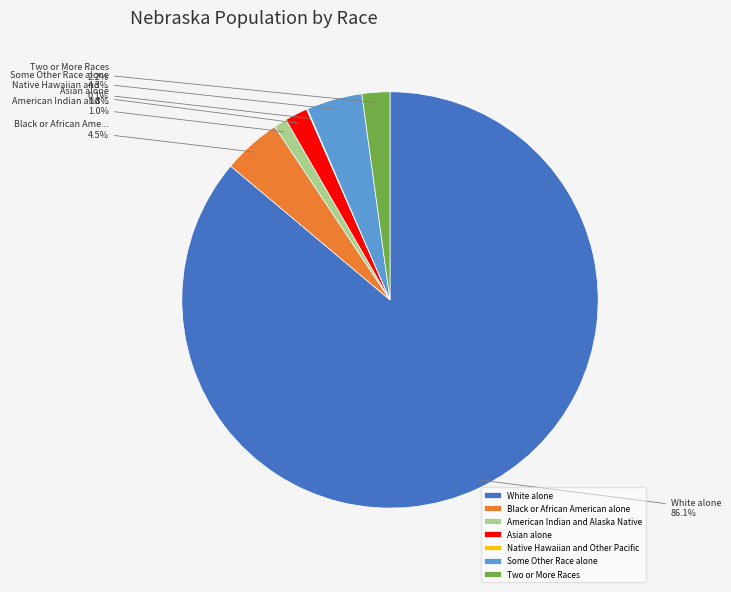

Which slice is the largest?

White alone